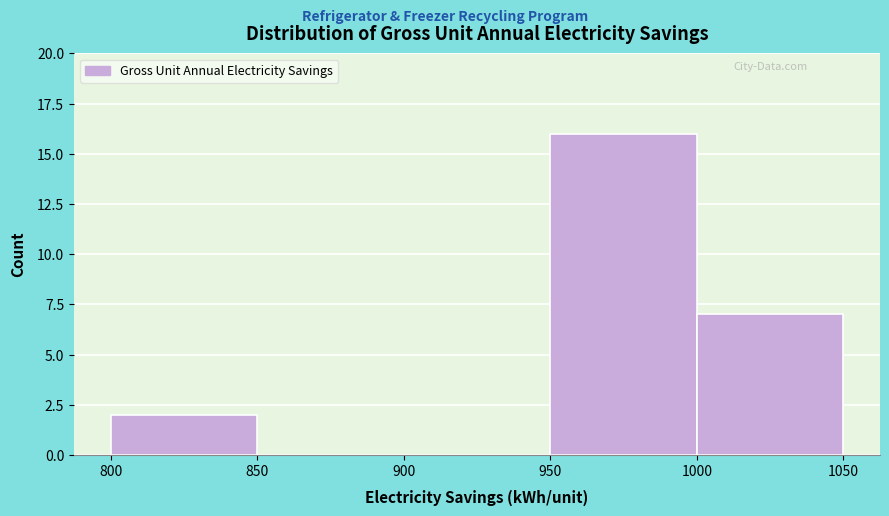

Which range on the x-axis has the tallest bar?

950 to 1000